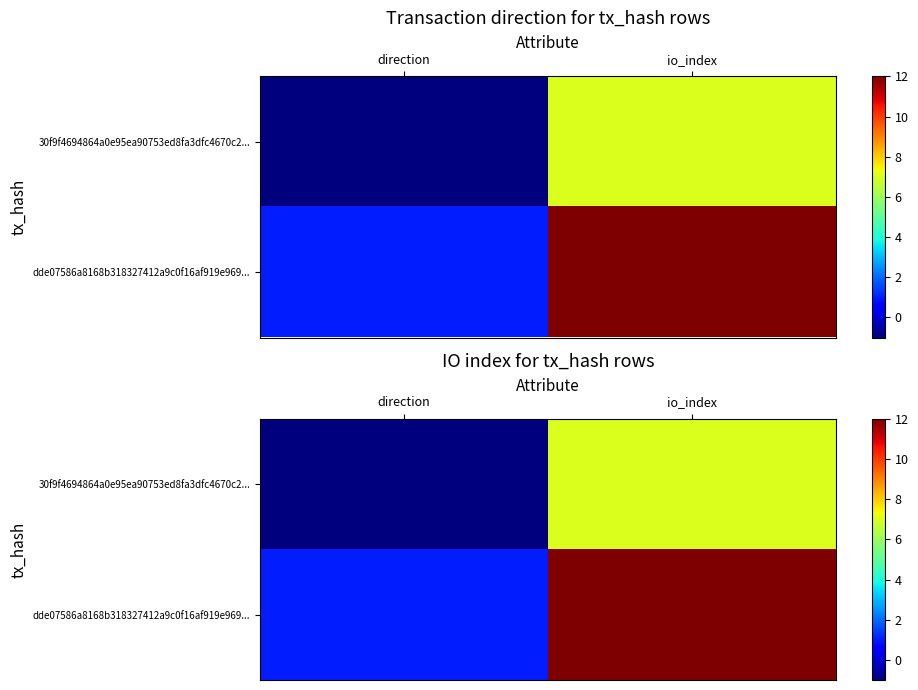

How many series are shown in this chart?

2